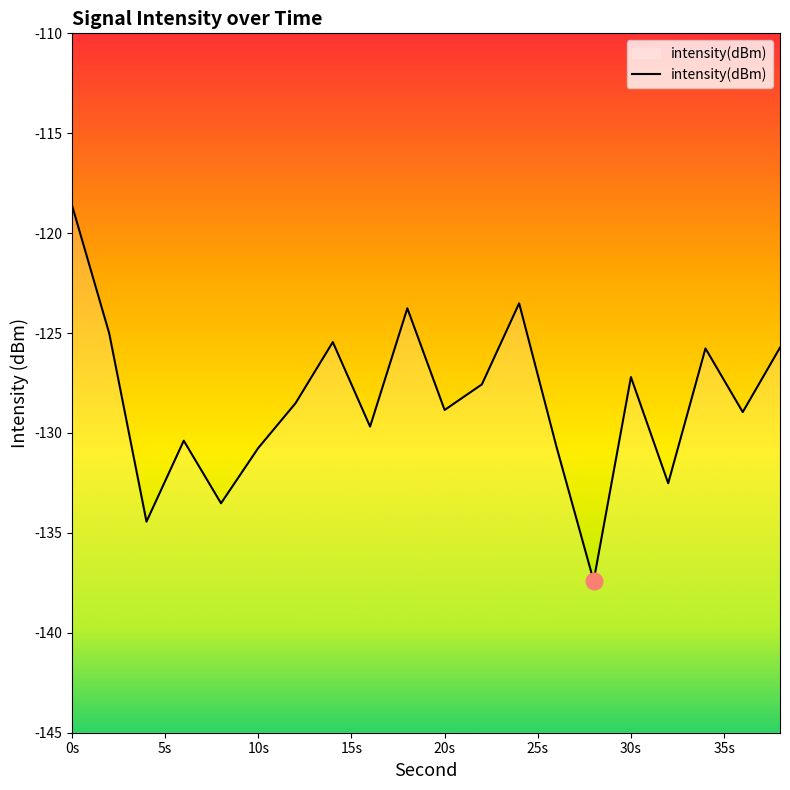

What is the greatest value displayed?

-118.6